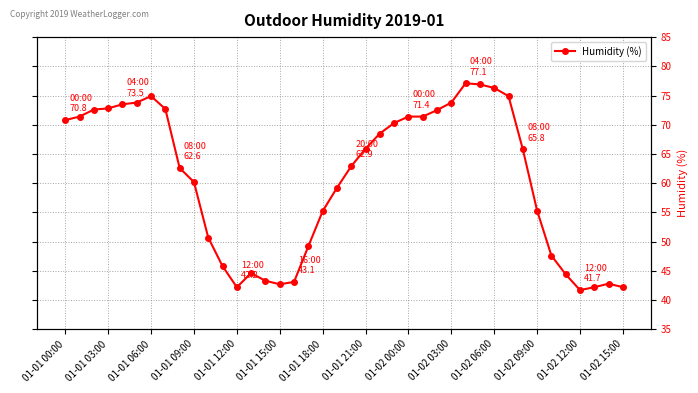

Does the chart have visible grid lines?

Yes